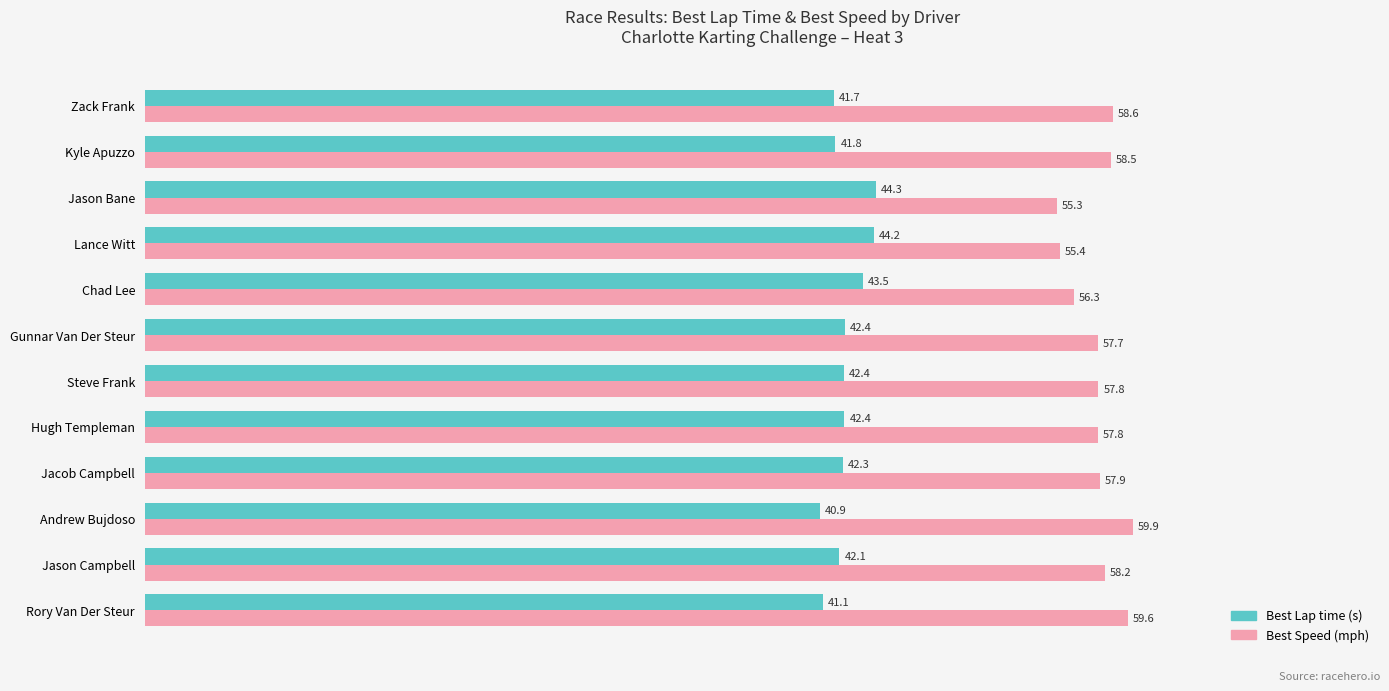

At which category is the sum across all series the highest?

Andrew Bujdoso